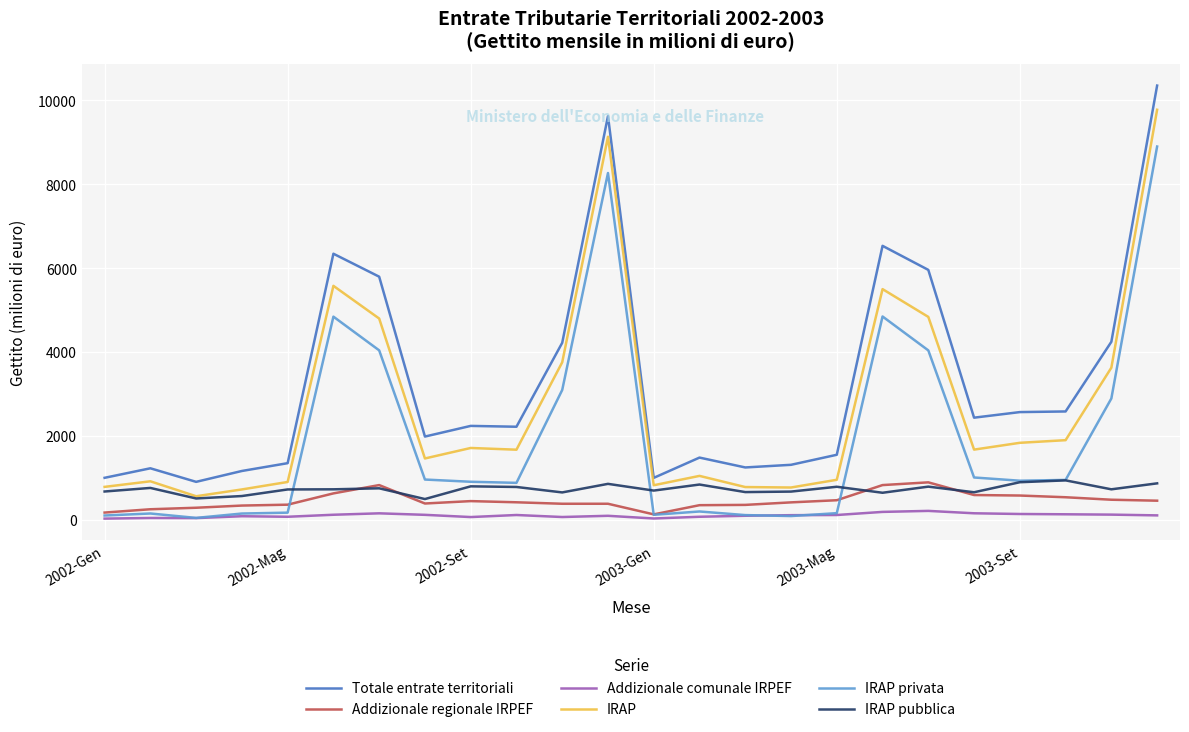

True or false: IRAP and Addizionale regionale IRPEF cross at least once.

False